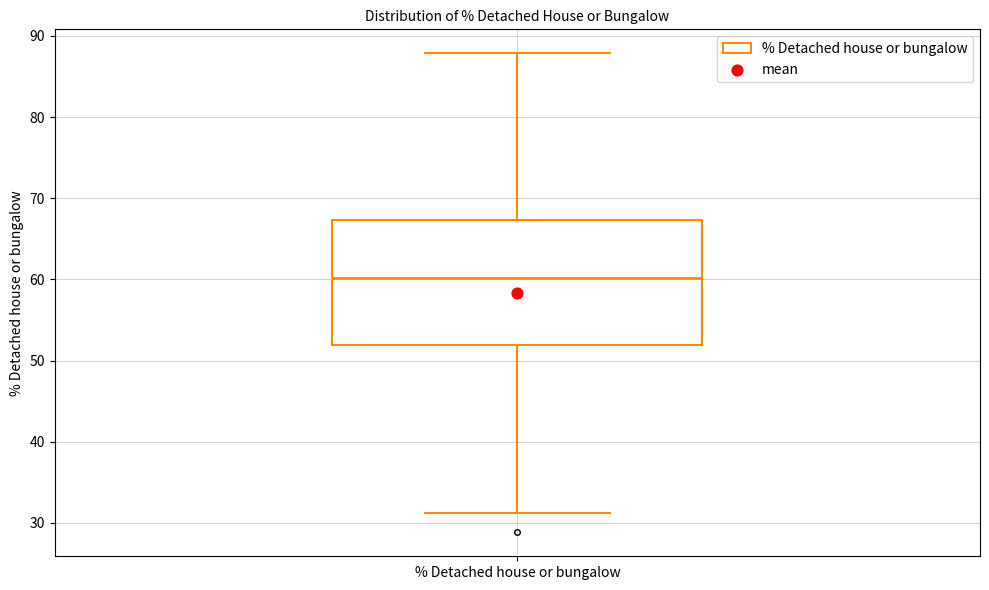

Read this box plot against the y-axis: the position of the median line, the range covered by the box, and the ends of both whiskers. The values are not printed on the chart, so give them approximately, as read against the axis.

median 60, box 52 to 67, whiskers 31 to 88